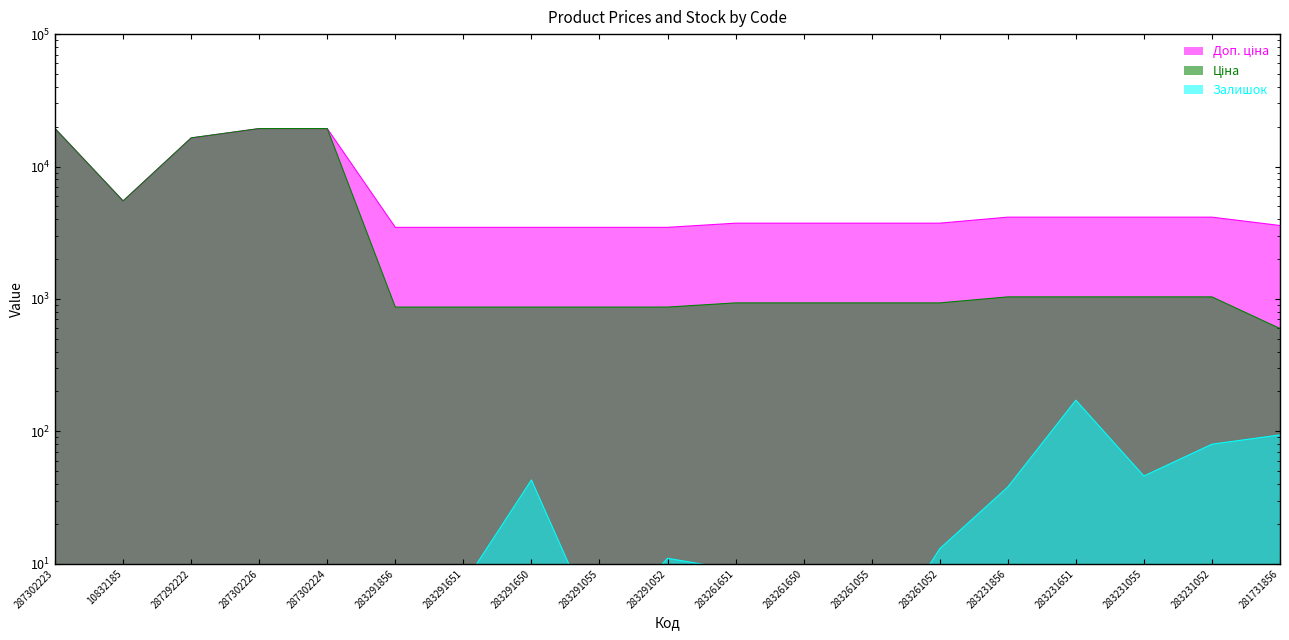

Read the Залишок value at 283231651.

172.0